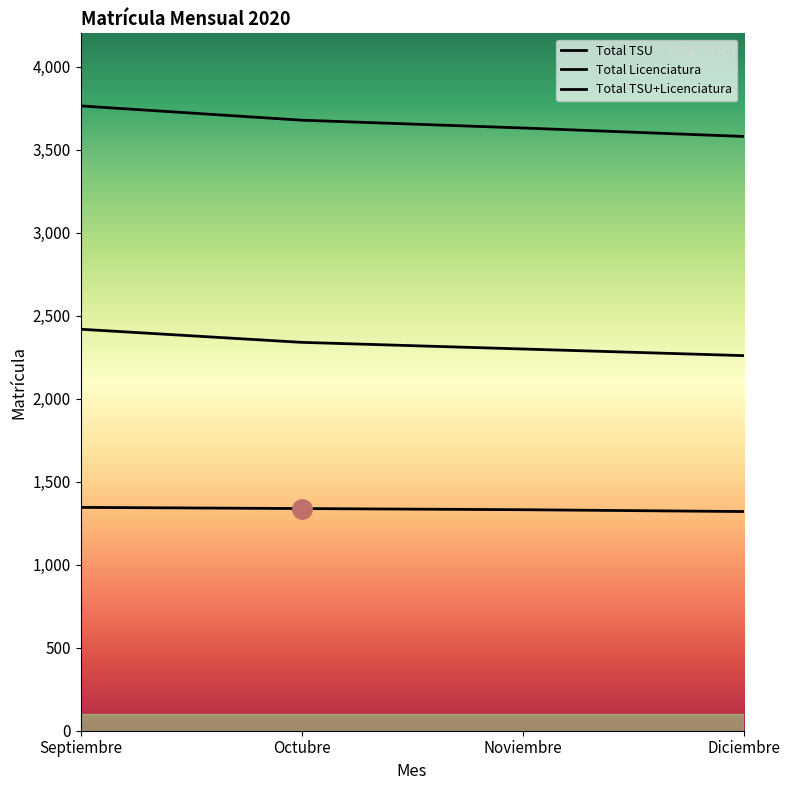

Which has a higher value, Octubre or Noviembre?

Octubre